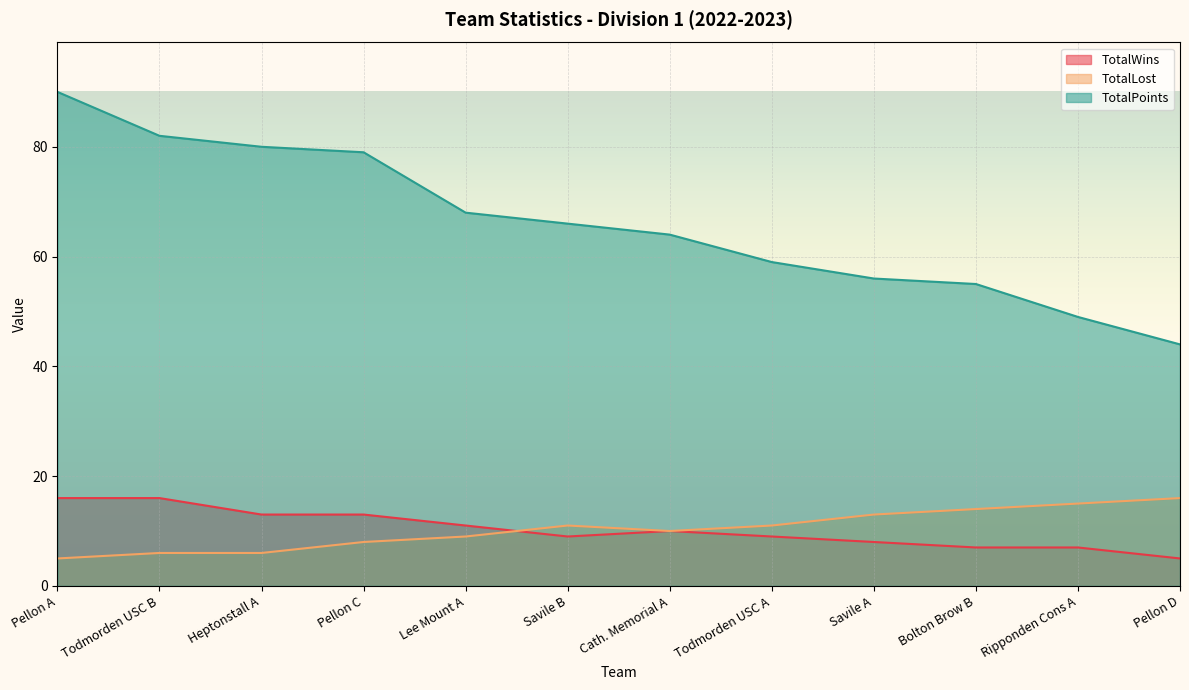

List the series in order of their peak value, lowest first.

TotalWins, TotalLost, TotalPoints